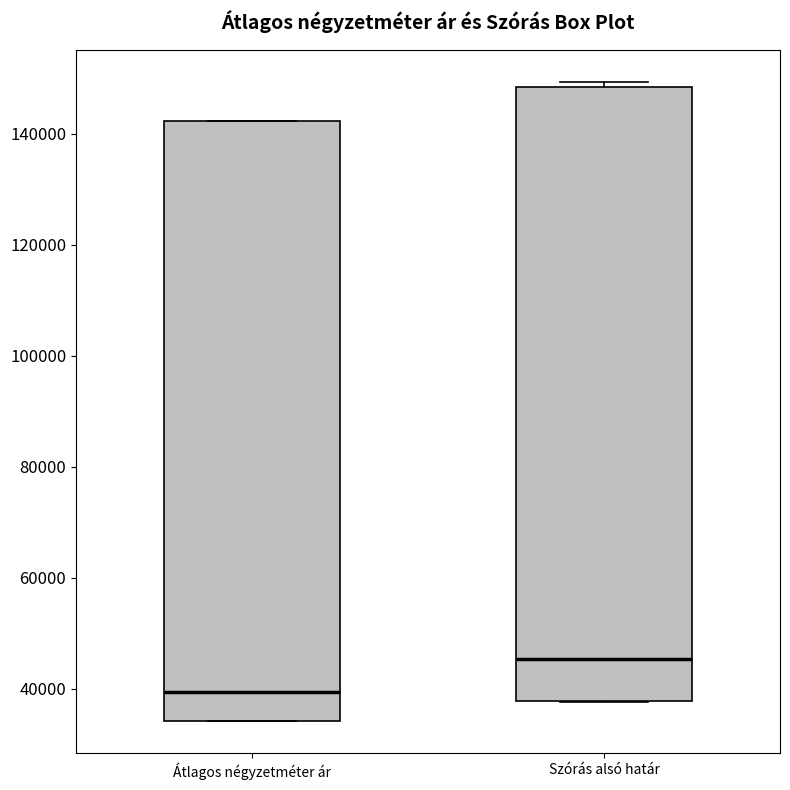

Reading left to right, read every box against the y-axis: the position of its median line, the range the box covers, and the ends of its whiskers. The values are not printed on the chart, so give them approximately, as read against the axis.

Átlagos négyzetméter ár: median 40000, box 34000 to 142000, whiskers 34000 to 142000
Szórás alsó határ: median 46000, box 38000 to 148000, whiskers 38000 to 150000